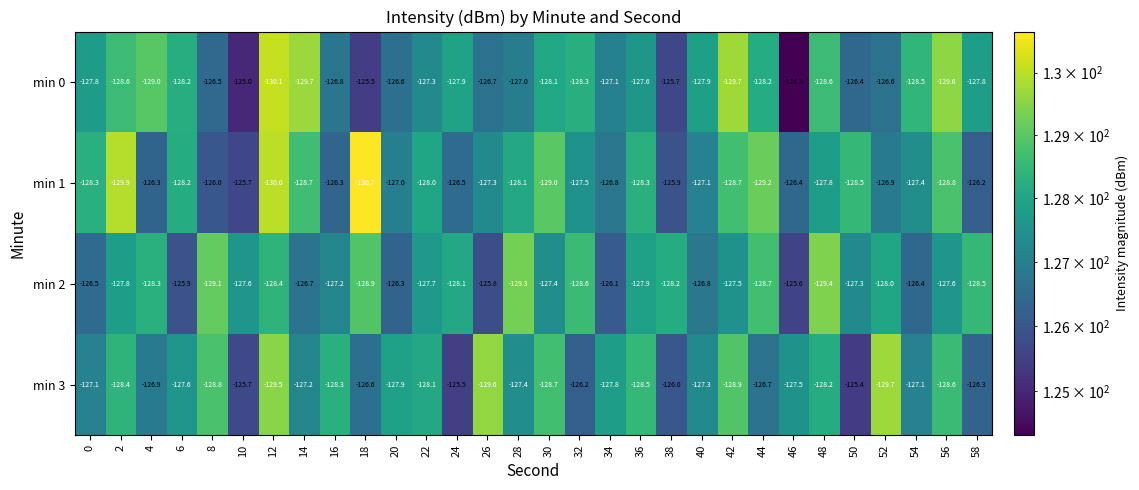

Which category has the highest value across all series?

46